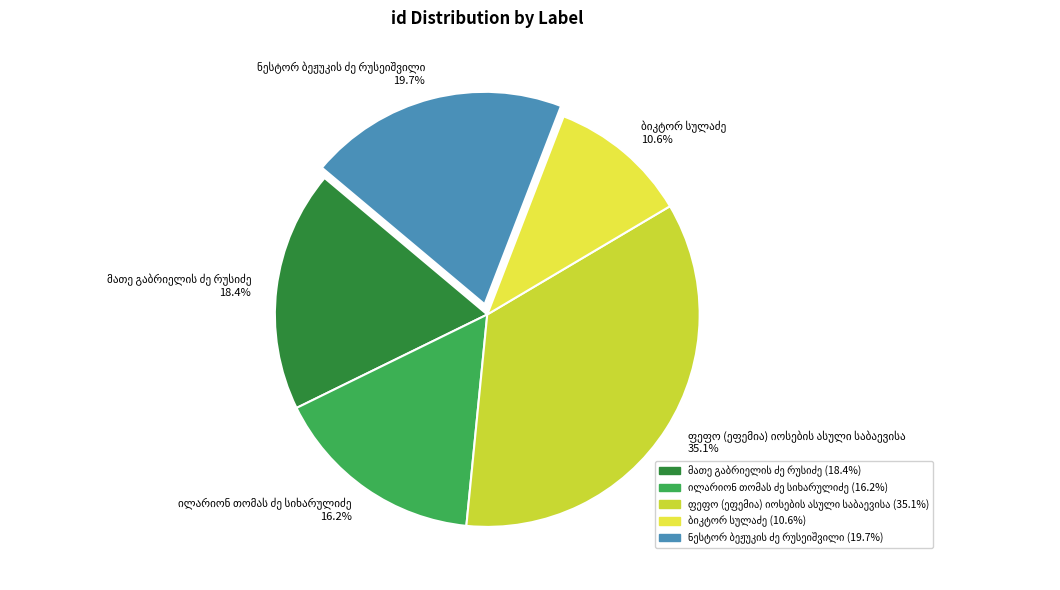

To the nearest percent, what is the average slice percentage?

20%